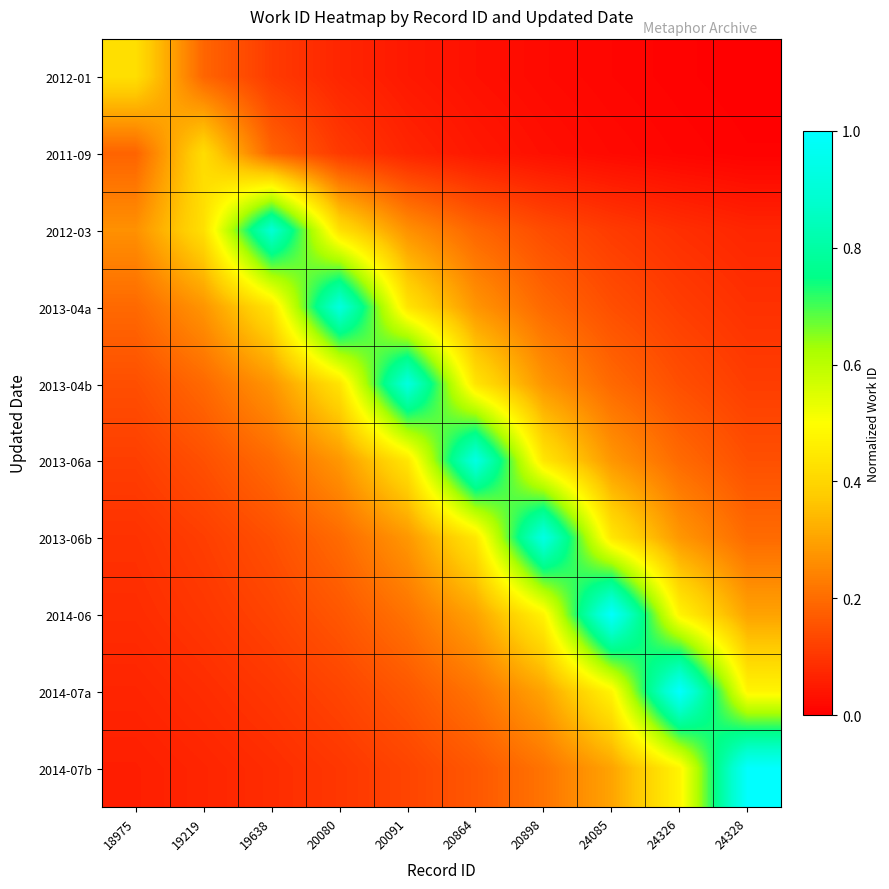

At how many categories does at least one series exceed 0?

10